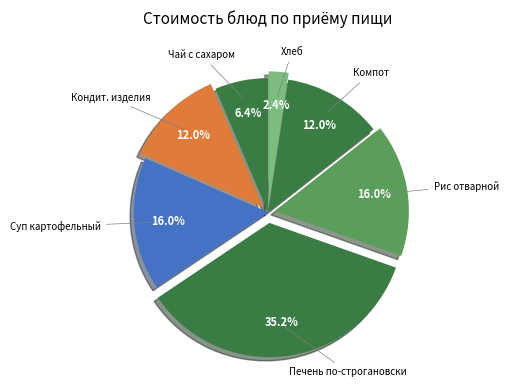

Which category has the biggest portion of the pie?

Печень (говядина) по-строгановски